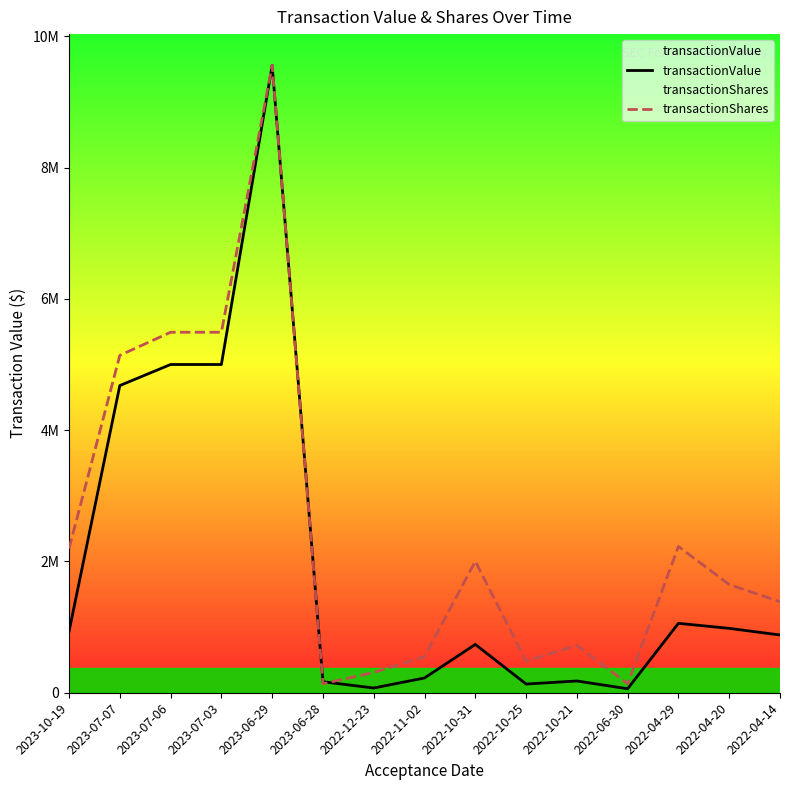

Which series has the widest spread of values?

transactionValue